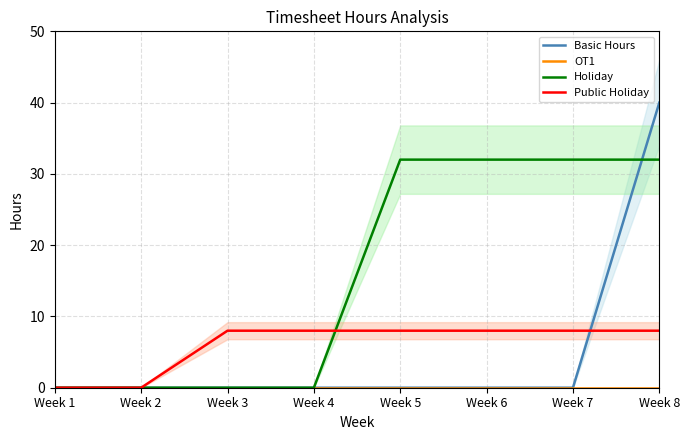

List the series in order of their peak value, lowest first.

OT1, Public Holiday, Holiday, Basic Hours